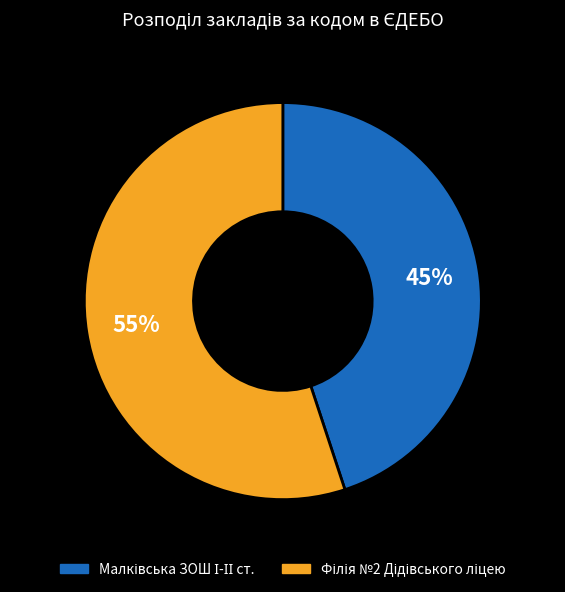

Does any single category account for the majority?

Yes